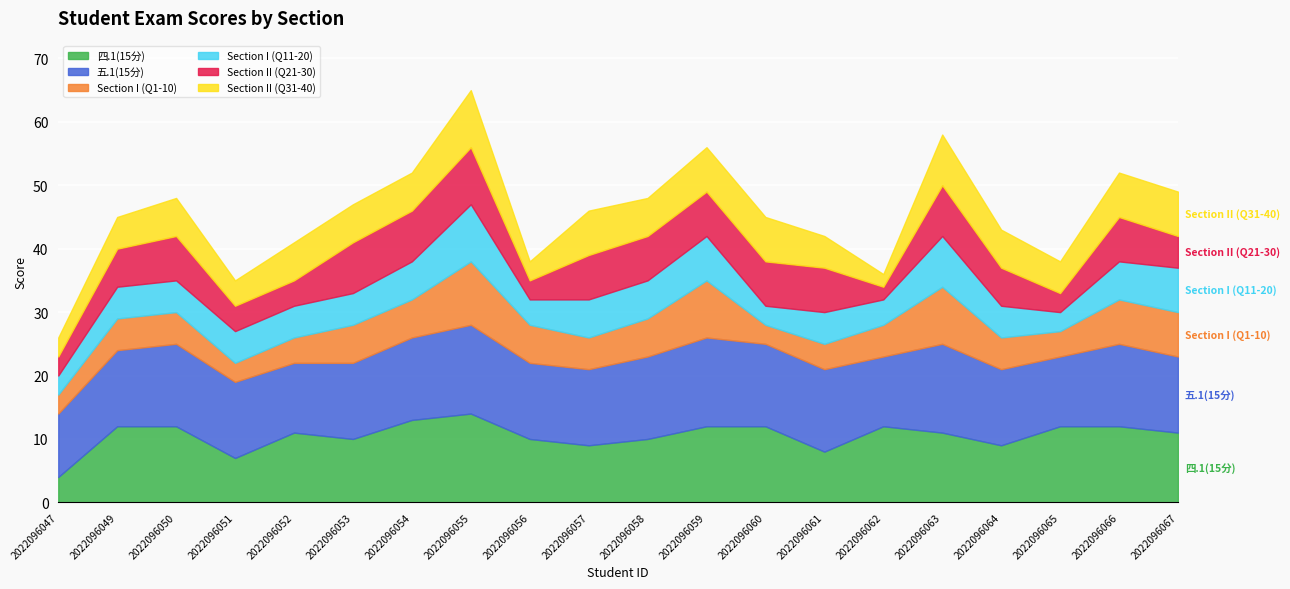

Does the chart display data point markers on the line(s)?

No